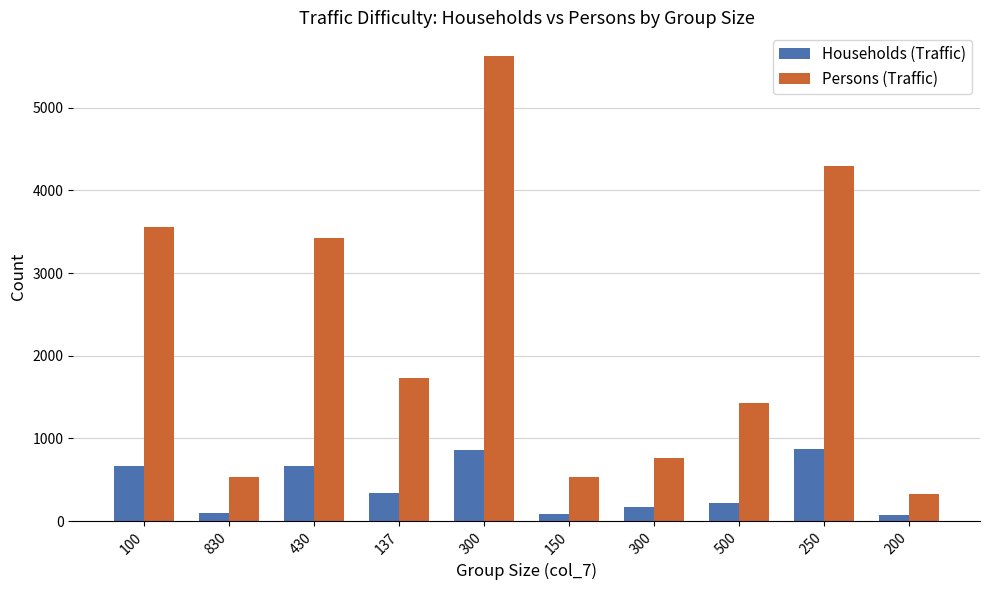

What is the approximate value of Households (Traffic) at 300?

865